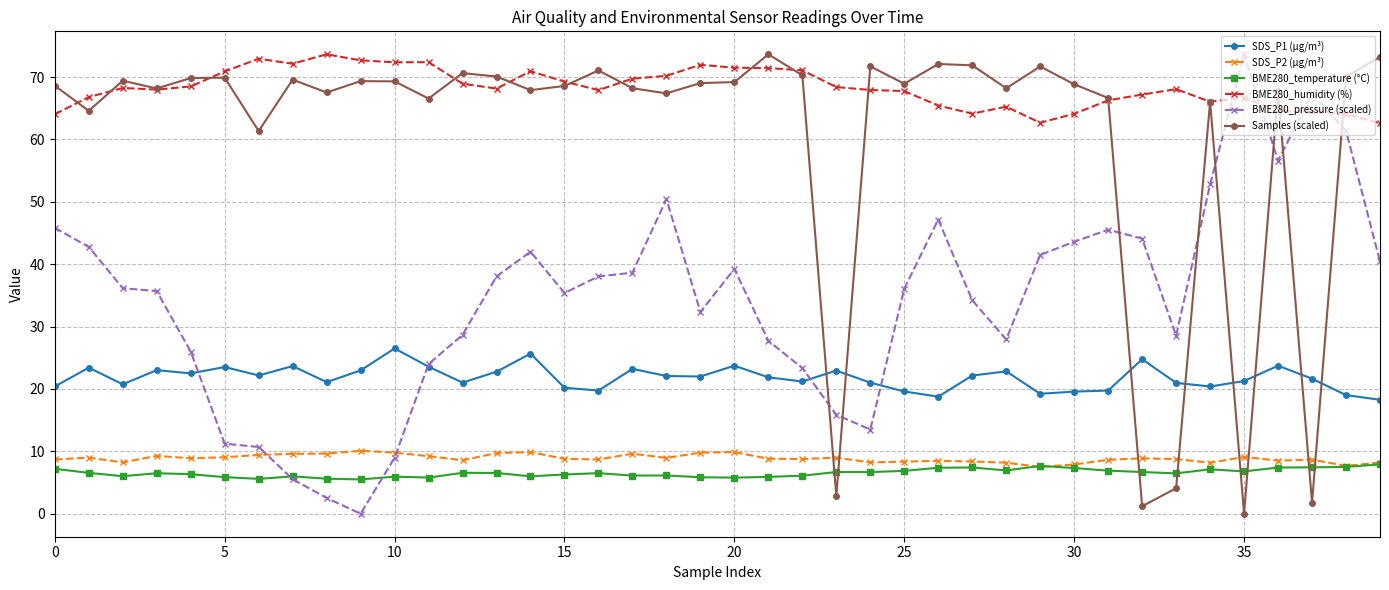

At how many categories does at least one series exceed 14?

40